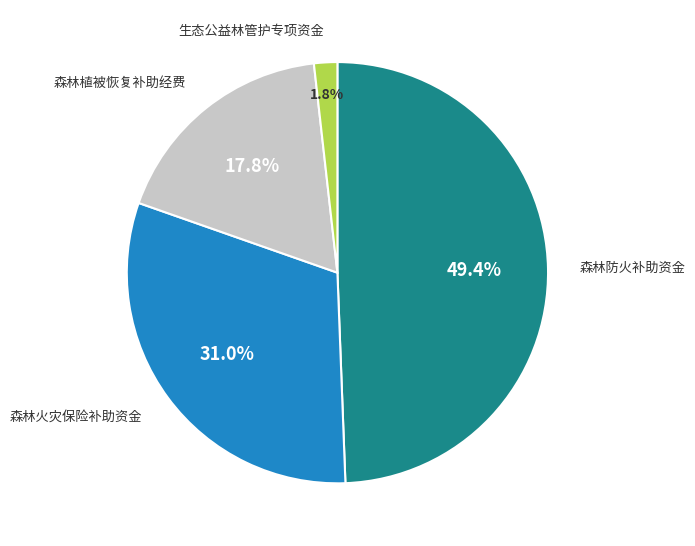

Is there a majority slice in this chart?

No